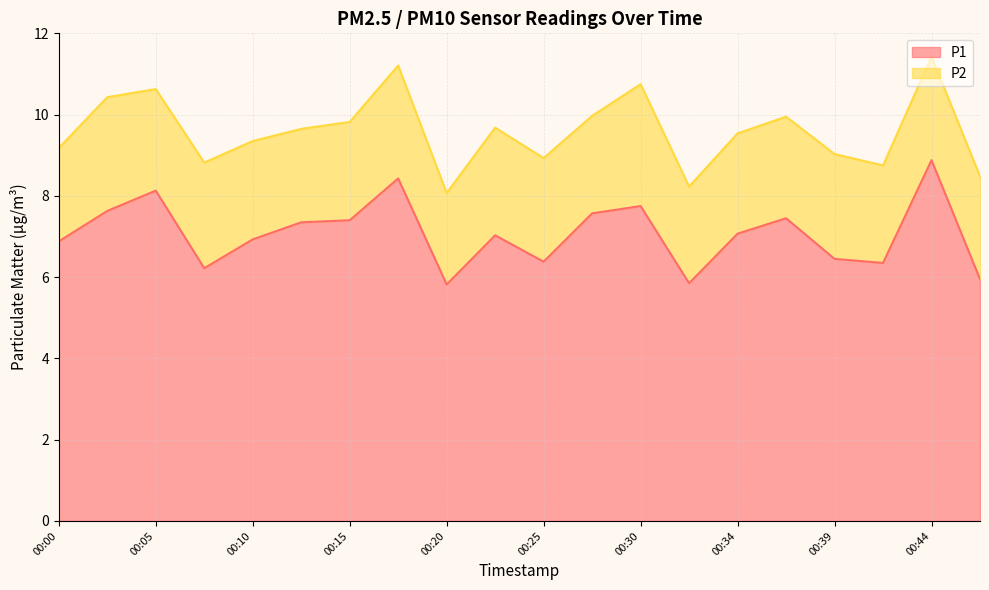

How many data points does each series have?

20